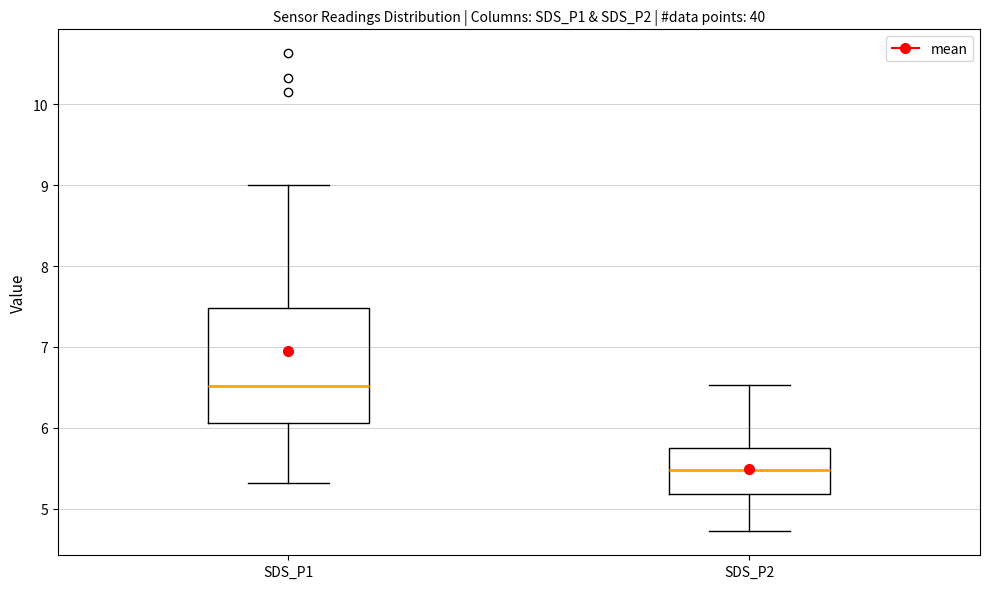

Where does the lower whisker of the box for SDS_P2 end on the y-axis? The values are not printed on the chart, so give them approximately, as read against the axis.

4.7